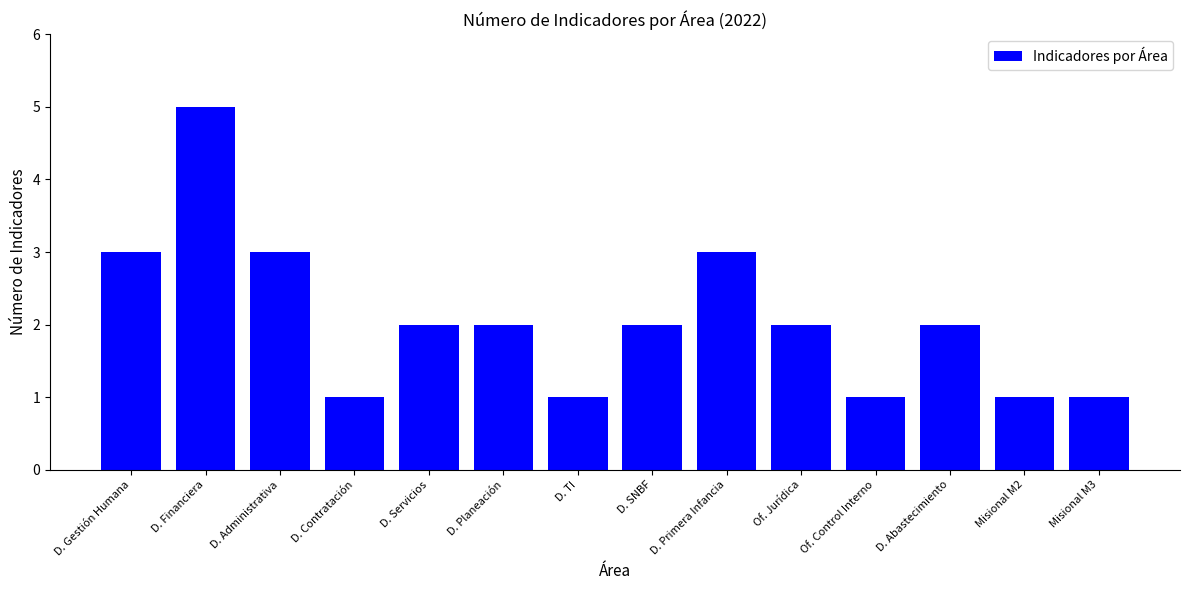

The chart shows a value of 3 at D. Administrativa. True or false?

True